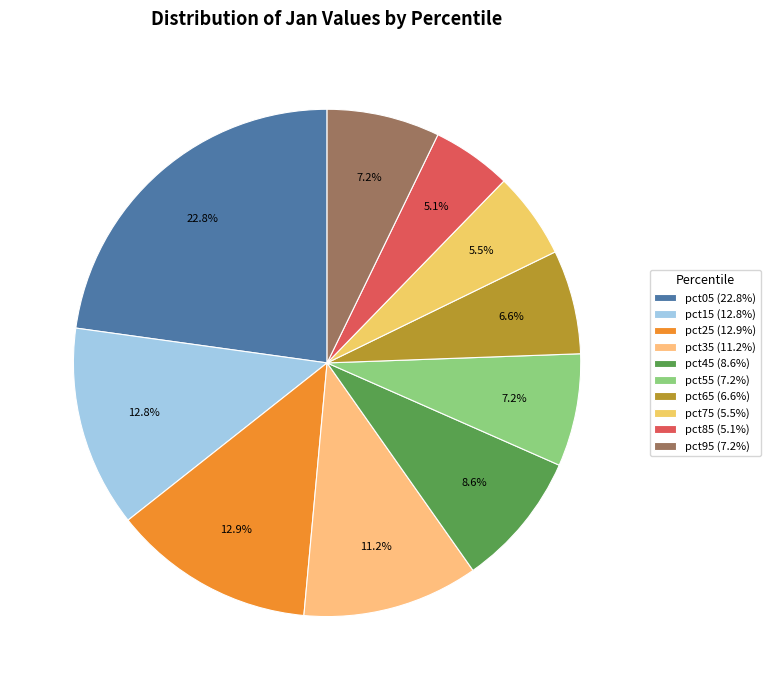

To the nearest percent, what portion does pct75 represent?

6%